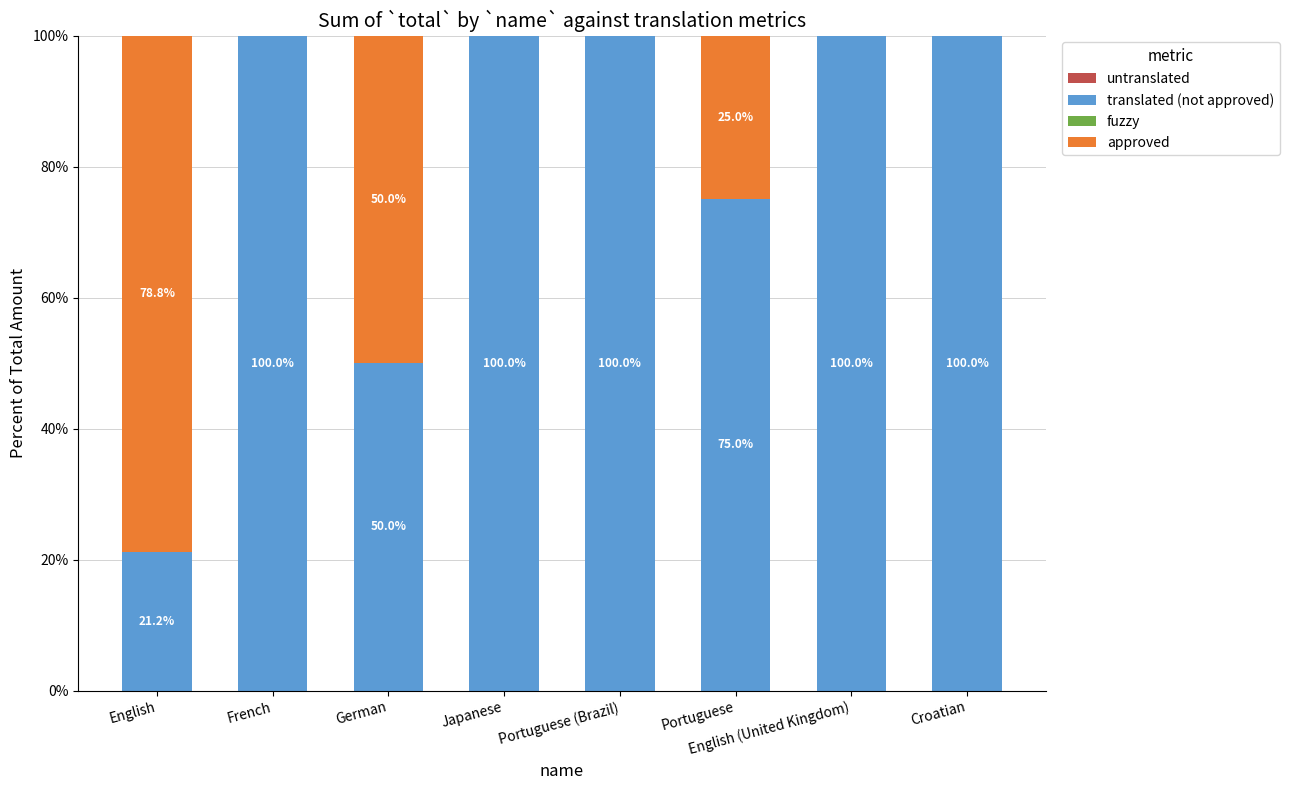

What is the total value across all series at Portuguese (Brazil)?

100.0